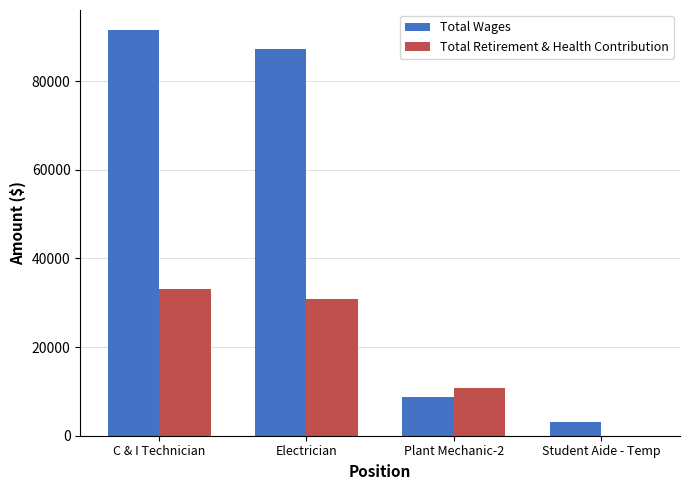

Reading left to right, transcribe all the data shown in this chart.

Total Wages: C & I Technician=91476	Electrician=87162	Plant Mechanic-2=8685	Student Aide - Temp=3155
Total Retirement & Health Contribution: C & I Technician=33044	Electrician=30956	Plant Mechanic-2=10861	Student Aide - Temp=0